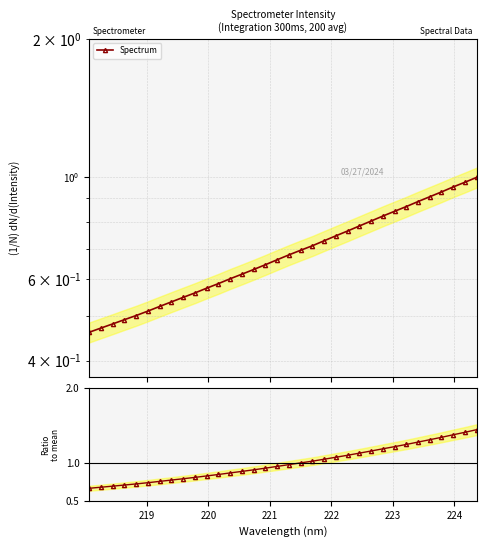

How many lines are shown in the chart?

2